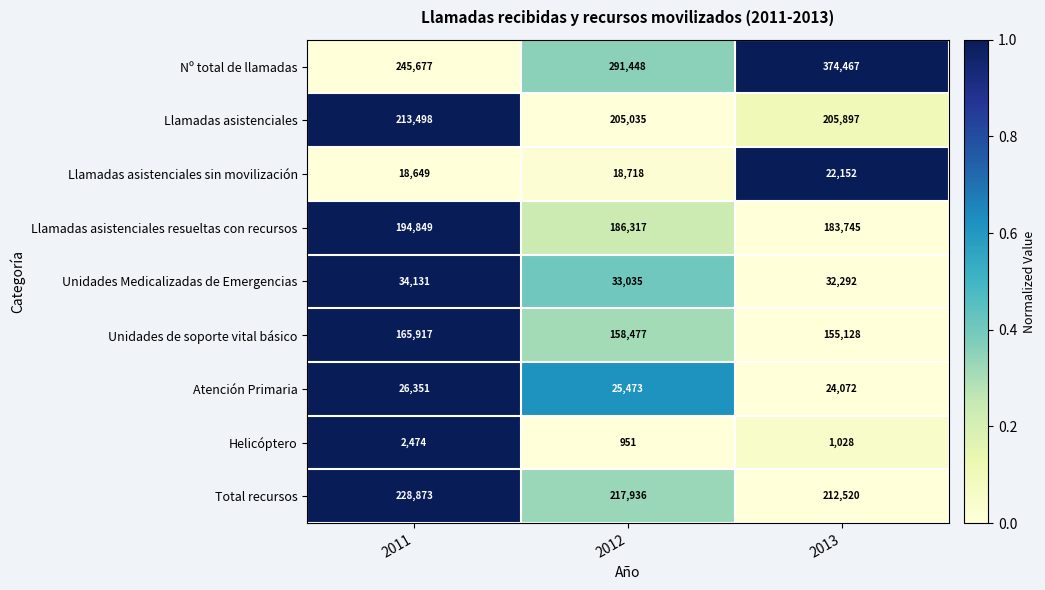

List the labels in order of Llamadas asistenciales value, largest first.

2011, 2013, 2012